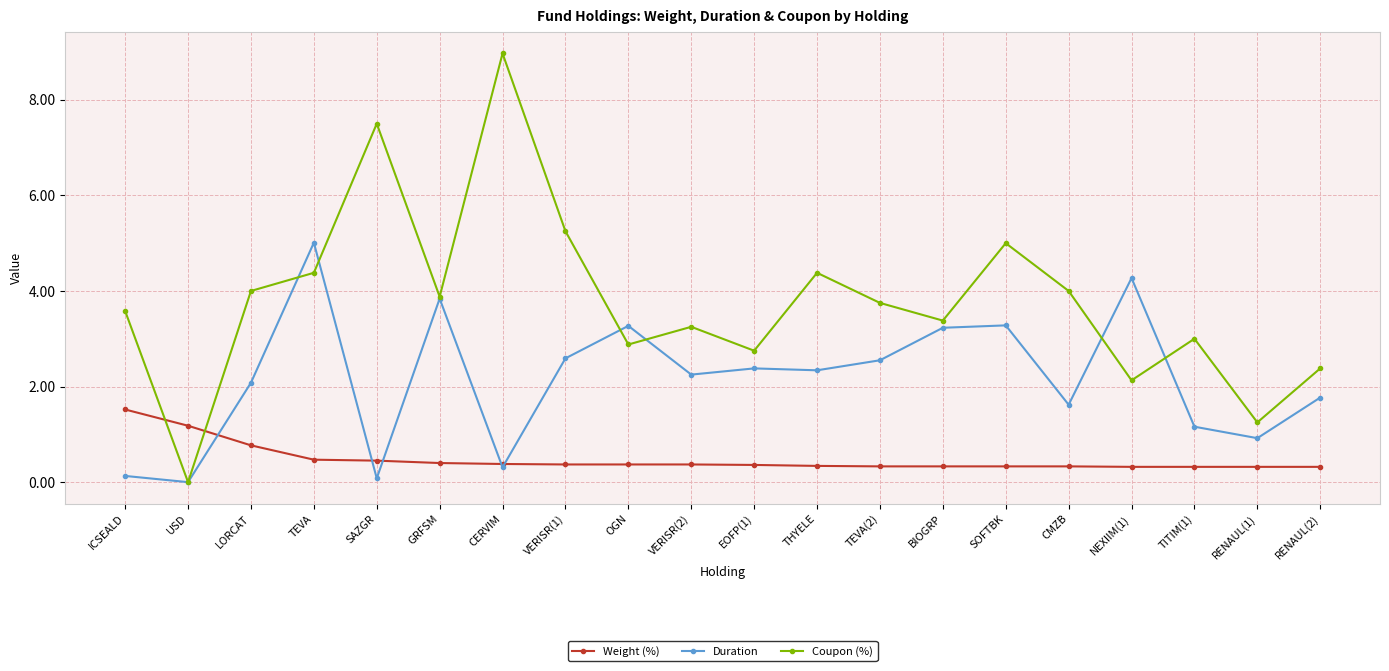

Is the value of Coupon (%) at BIOGRP greater than the value of Weight (%) at USD?

Yes